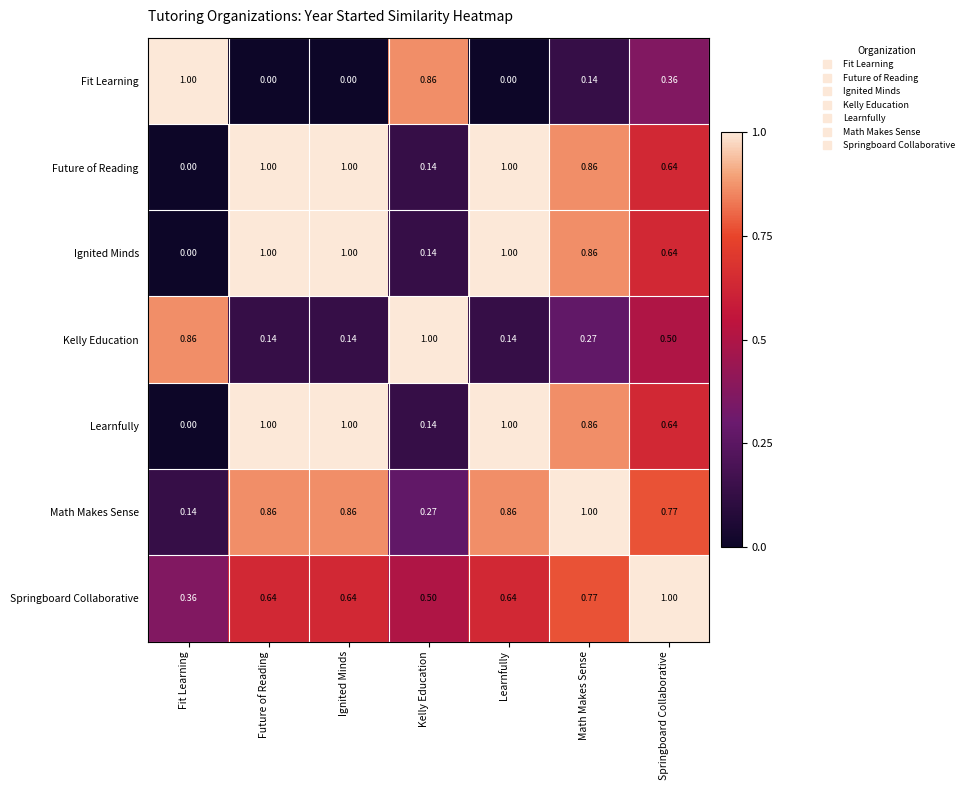

Which series has the largest total across all categories?

Math Makes Sense